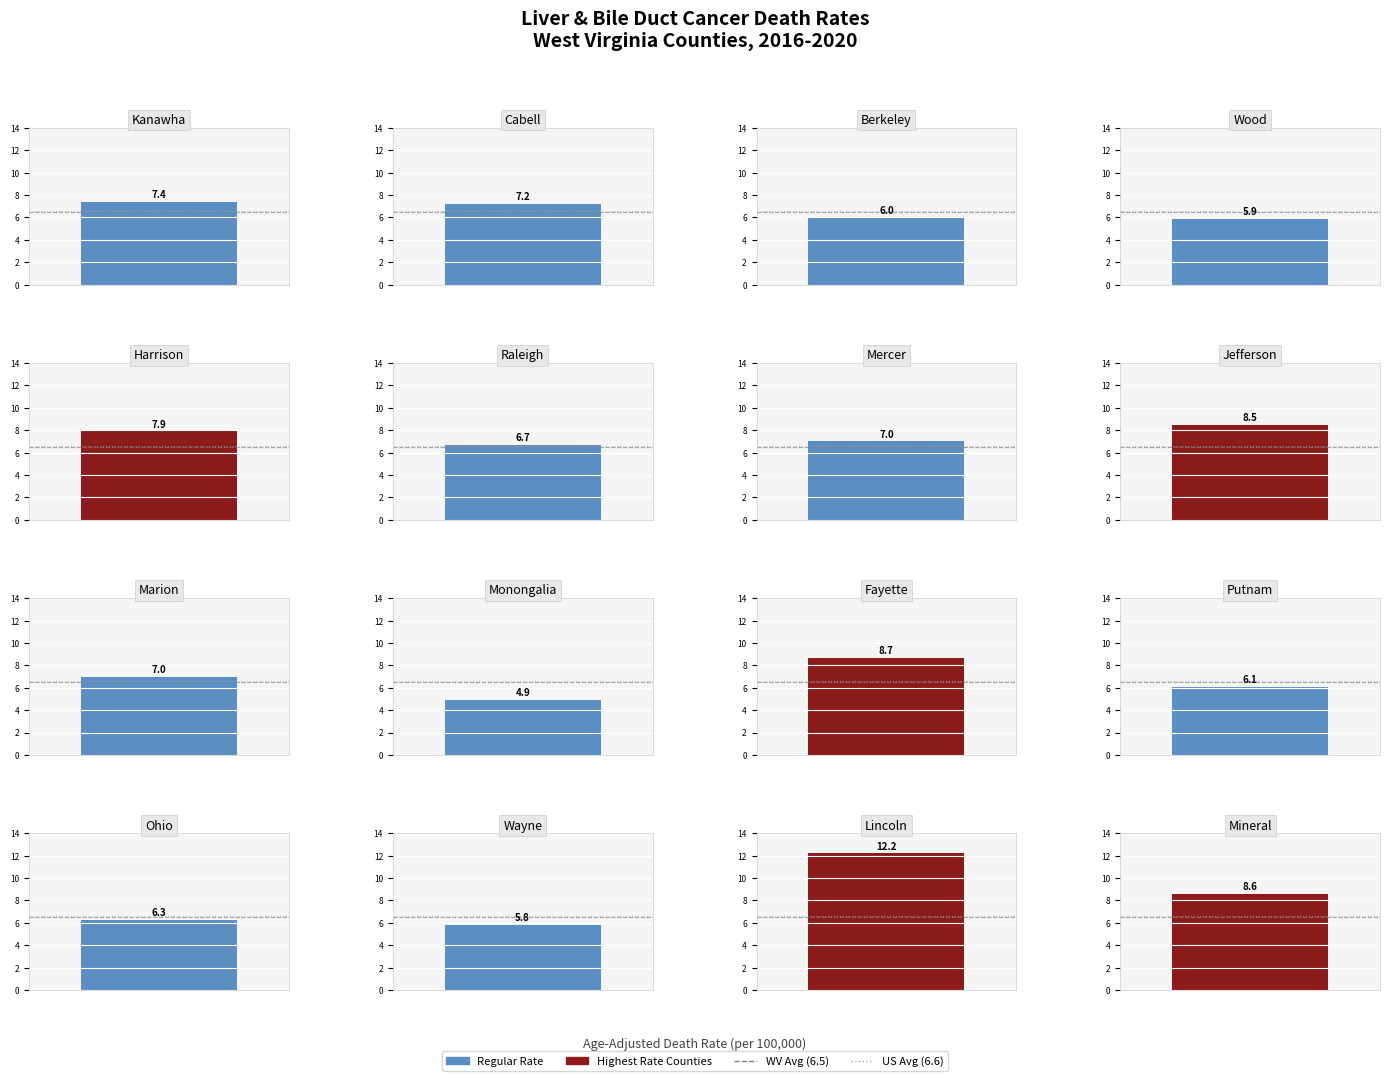

Does the chart contain stacked bars?

No